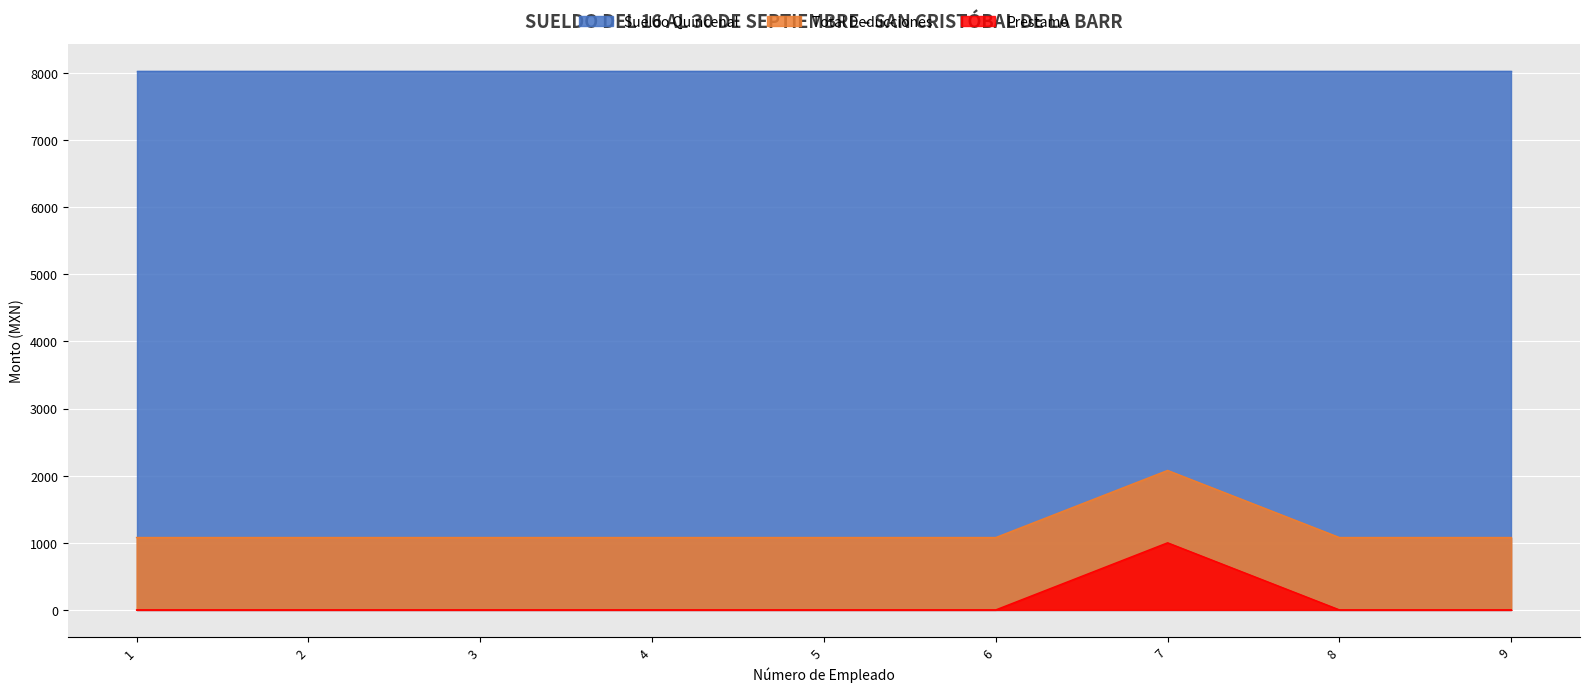

At which label is Prestamo closest to 500?

1